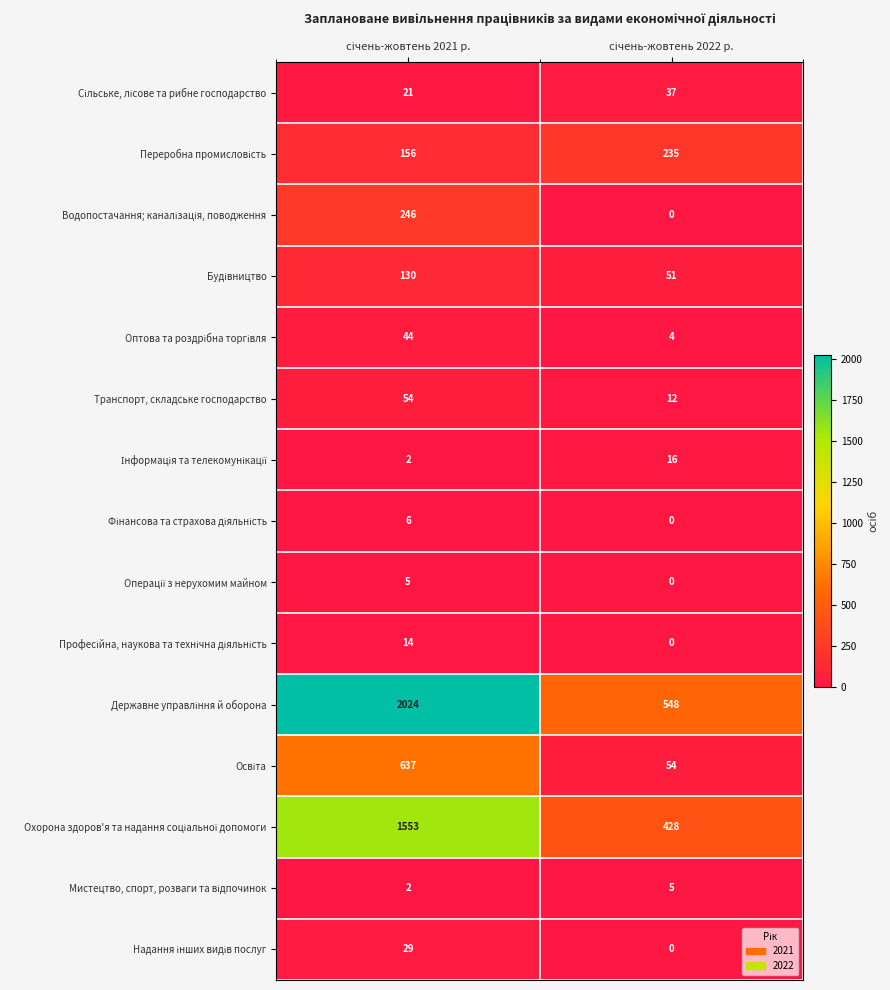

What is the difference between the maximum and minimum values in the Транспорт, складське господарство series?

42